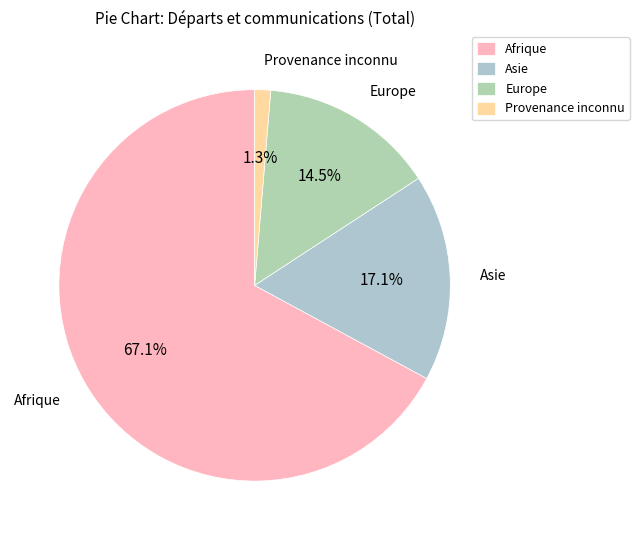

To the nearest percent, what percentage of the pie is Afrique?

67%